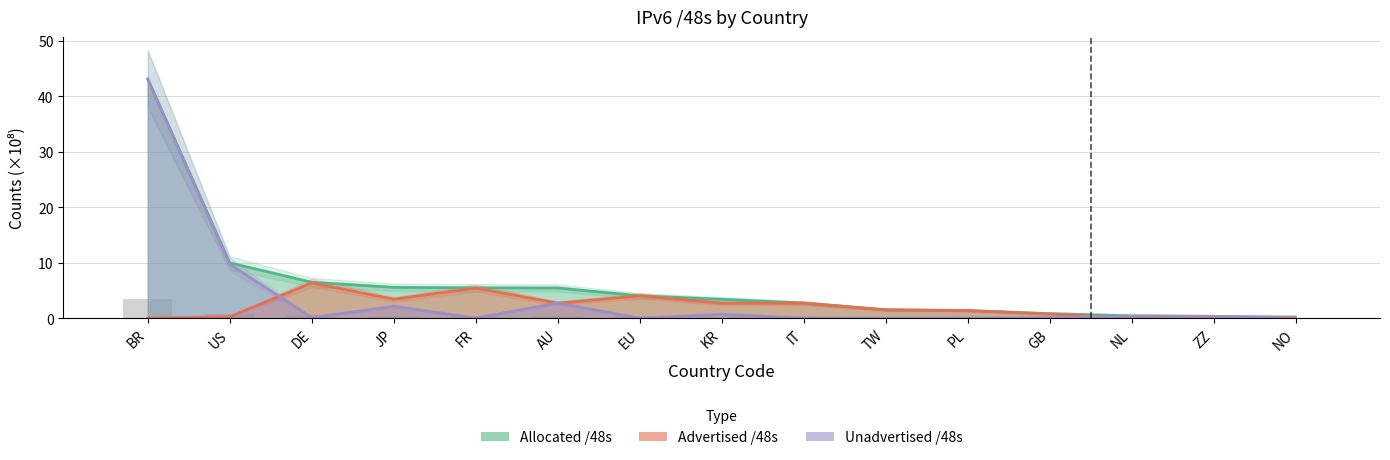

What is the sum of all Unadvertised /48s values?

59.4